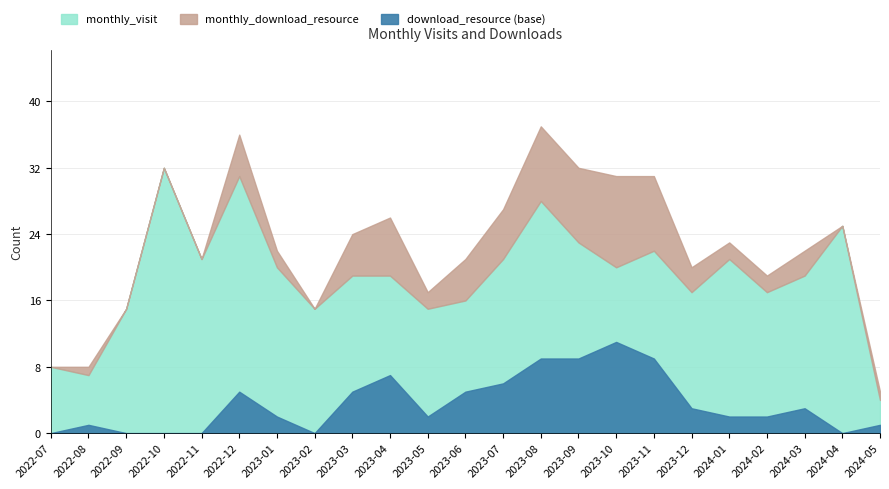

True or false: monthly_visit and monthly_download_resource intersect in this chart.

False